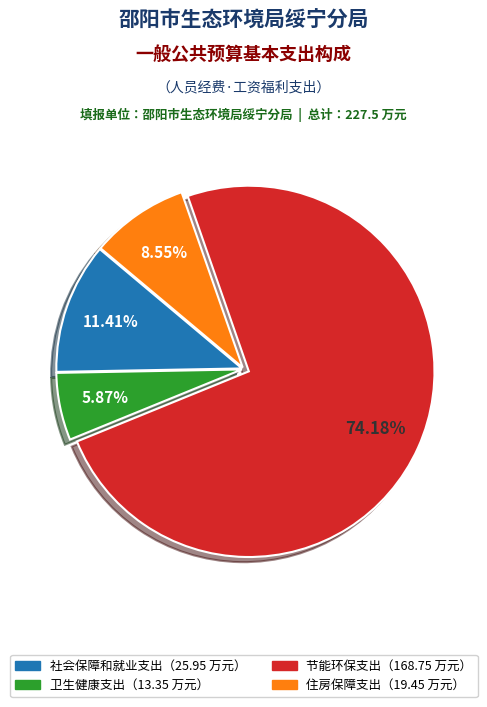

Is there a majority slice in this chart?

Yes